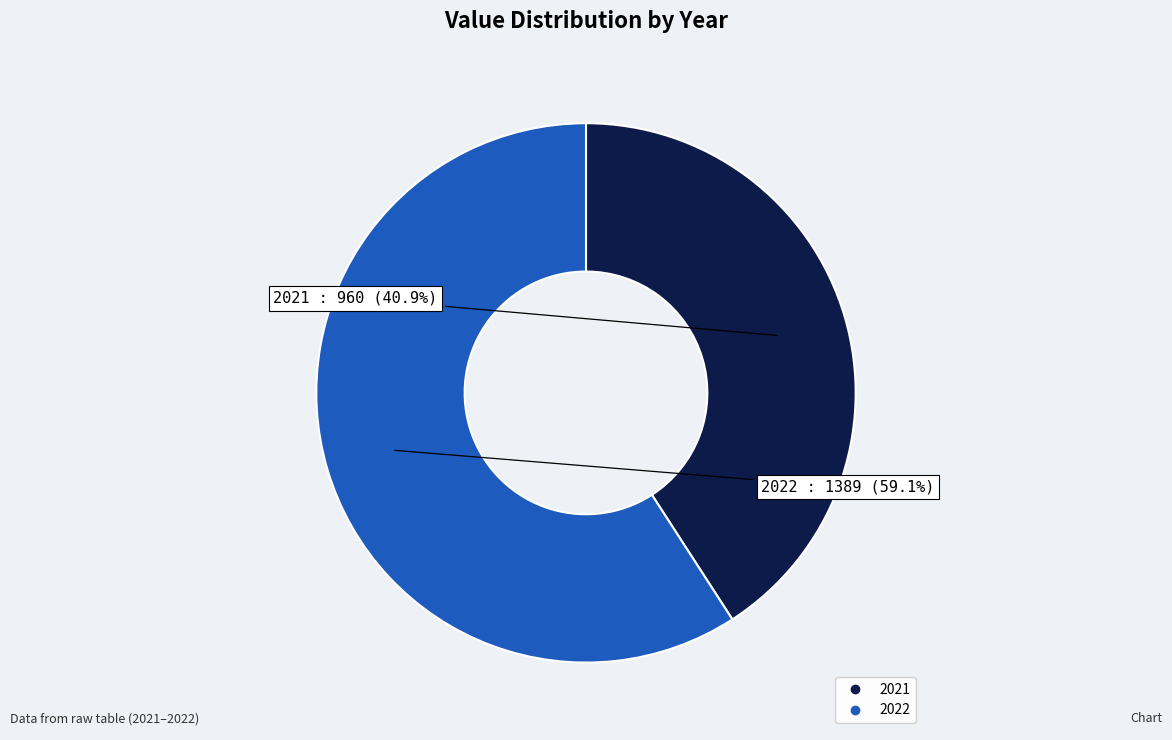

To the nearest percent, what portion does 2021 represent?

41%